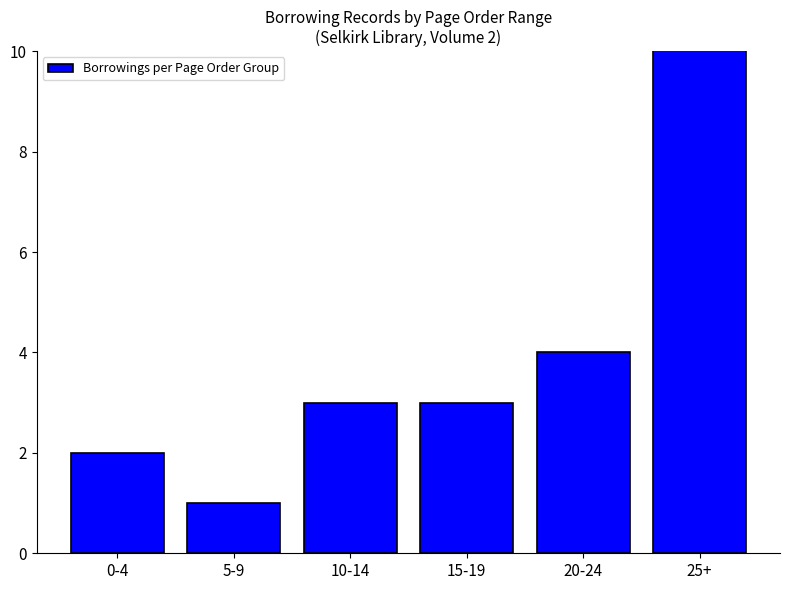

How many series are shown in this chart?

1